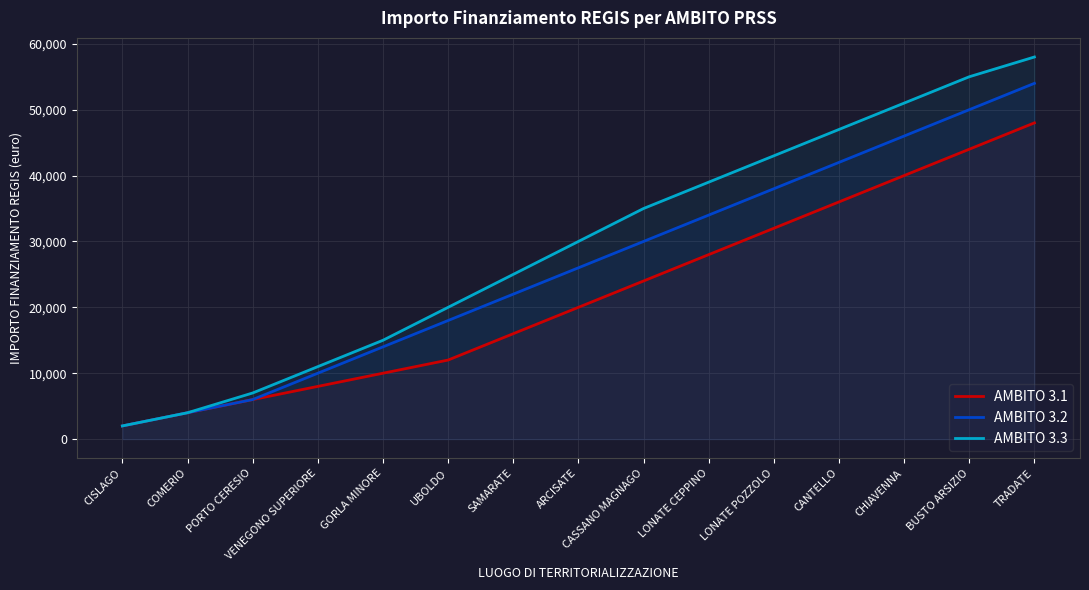

Which label corresponds to the smallest value in the chart?

CISLAGO